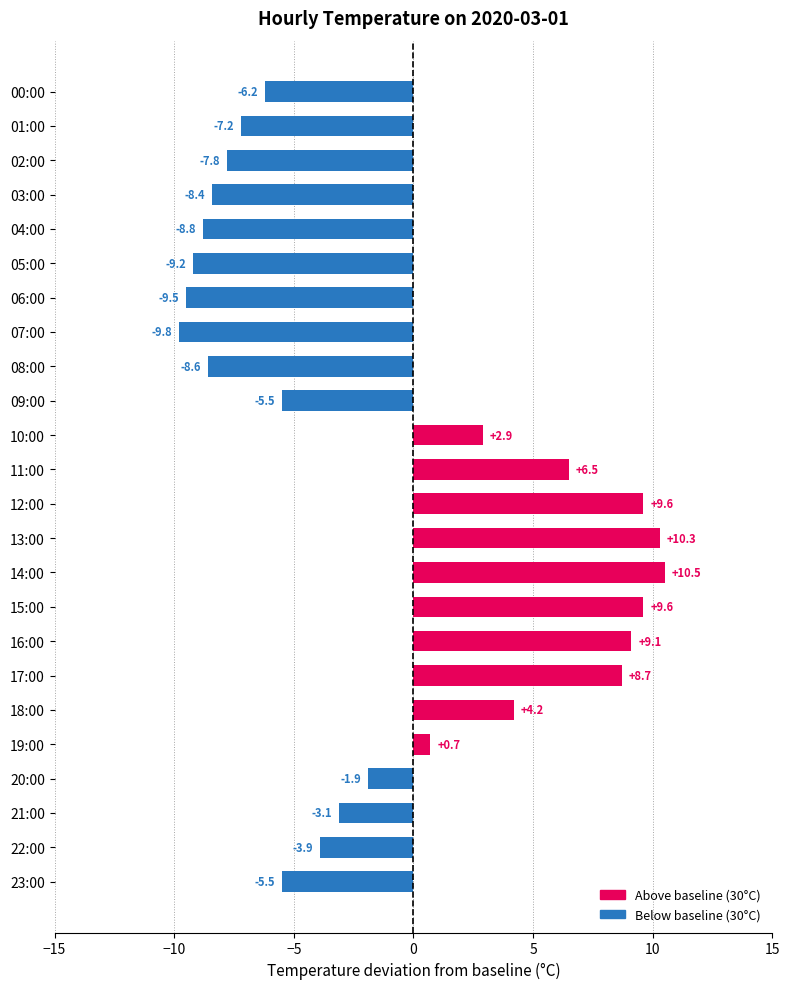

Between 08:00 and 00:00, which is larger?

00:00